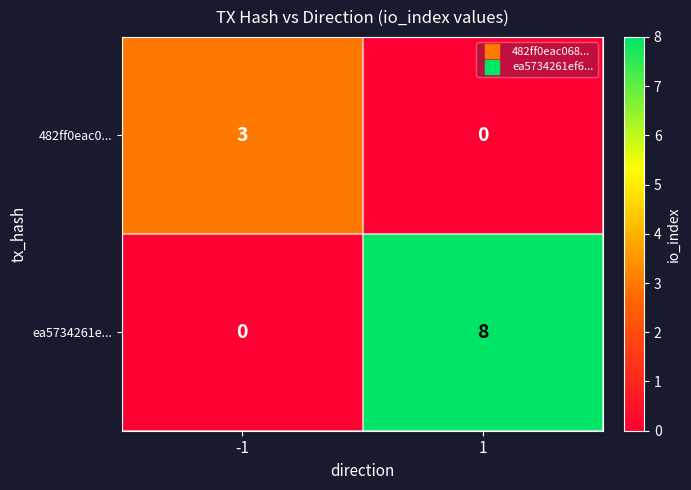

The value of ea5734261e... at 1 is 8. True or false?

True